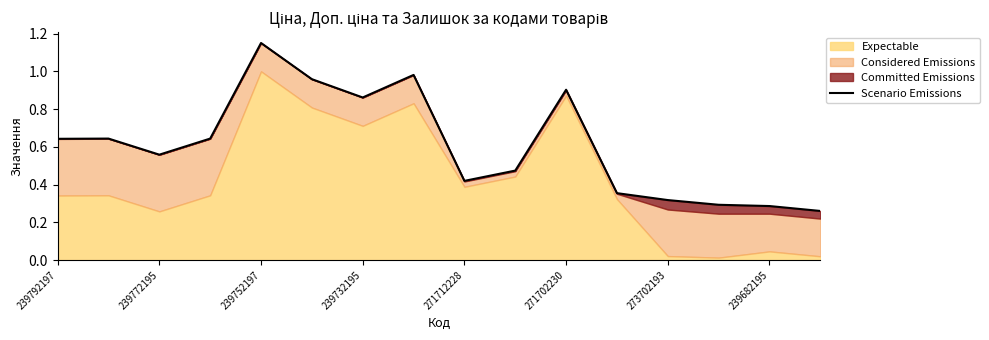

What is the smallest value displayed?

0.3